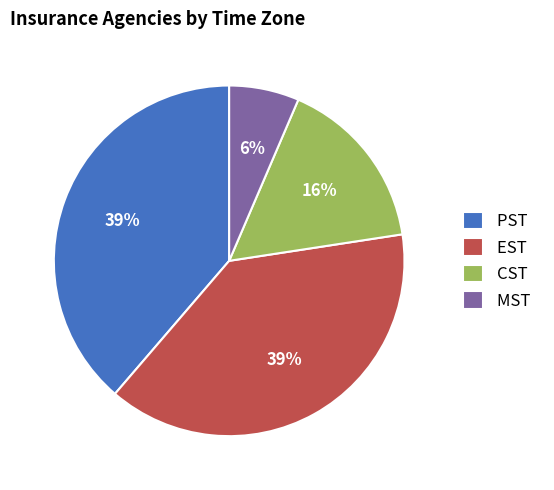

Does PST represent more than half of the total?

No